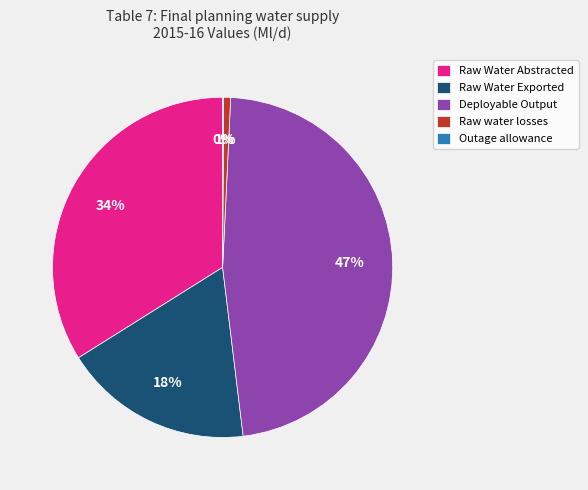

Is it true that Raw Water Abstracted is 20% of the pie?

False